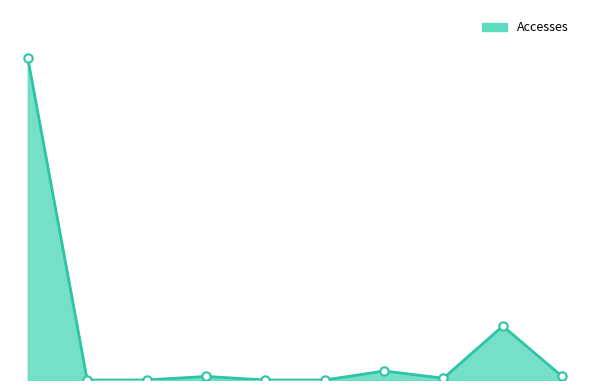

Does the chart display data point markers on the line(s)?

No